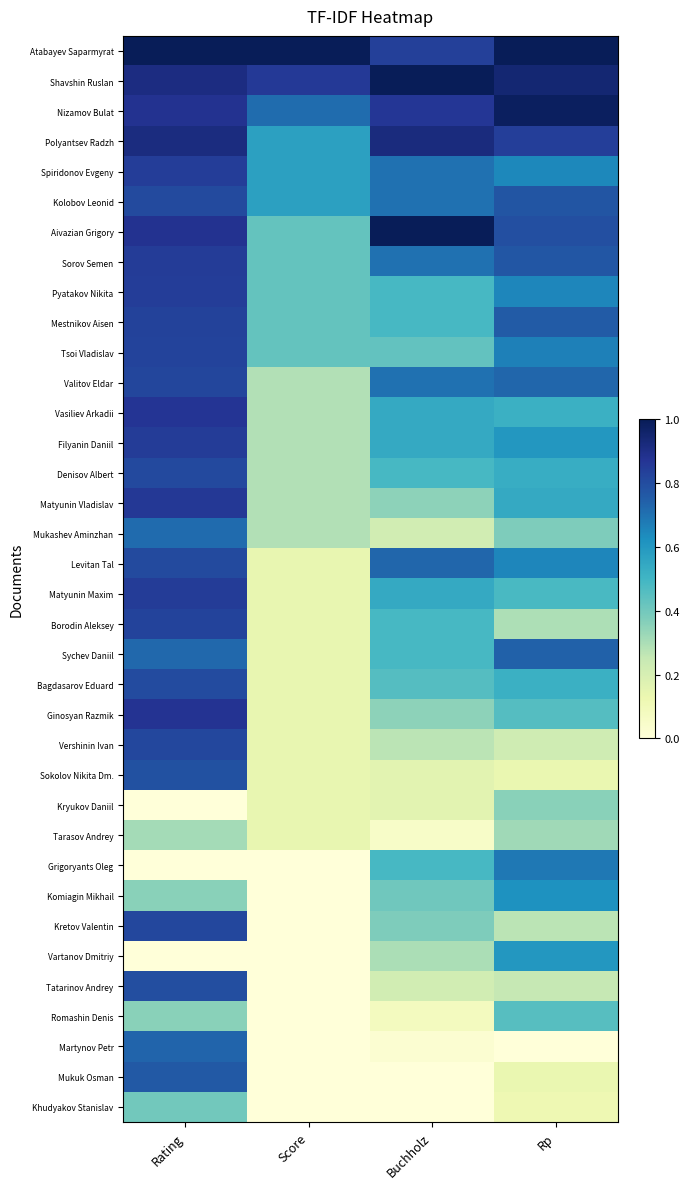

Reading left to right, transcribe all the data shown in this chart.

Atabayev Saparmyrat: Rating=1.0	Score=1.0	Buchholz=0.8	Rp=1.0
Shavshin Ruslan: Rating=0.9	Score=0.9	Buchholz=1.0	Rp=0.9
Nizamov Bulat: Rating=0.9	Score=0.7	Buchholz=0.9	Rp=1.0
Polyantsev Radzh: Rating=0.9	Score=0.6	Buchholz=0.9	Rp=0.8
Spiridonov Evgeny: Rating=0.8	Score=0.6	Buchholz=0.7	Rp=0.6
Kolobov Leonid: Rating=0.8	Score=0.6	Buchholz=0.7	Rp=0.8
Aivazian Grigory: Rating=0.9	Score=0.4	Buchholz=1.0	Rp=0.8
Sorov Semen: Rating=0.9	Score=0.4	Buchholz=0.7	Rp=0.8
Pyatakov Nikita: Rating=0.8	Score=0.4	Buchholz=0.5	Rp=0.7
Mestnikov Aisen: Rating=0.8	Score=0.4	Buchholz=0.5	Rp=0.8
Tsoi Vladislav: Rating=0.8	Score=0.4	Buchholz=0.4	Rp=0.7
Valitov Eldar: Rating=0.8	Score=0.3	Buchholz=0.7	Rp=0.7
Vasiliev Arkadii: Rating=0.9	Score=0.3	Buchholz=0.5	Rp=0.5
Filyanin Daniil: Rating=0.8	Score=0.3	Buchholz=0.5	Rp=0.6
Denisov Albert: Rating=0.8	Score=0.3	Buchholz=0.5	Rp=0.5
Matyunin Vladislav: Rating=0.9	Score=0.3	Buchholz=0.4	Rp=0.5
Mukashev Aminzhan: Rating=0.7	Score=0.3	Buchholz=0.2	Rp=0.4
Levitan Tal: Rating=0.8	Score=0.1	Buchholz=0.7	Rp=0.6
Matyunin Maxim: Rating=0.9	Score=0.1	Buchholz=0.5	Rp=0.5
Borodin Aleksey: Rating=0.8	Score=0.1	Buchholz=0.5	Rp=0.3
Sychev Daniil: Rating=0.7	Score=0.1	Buchholz=0.5	Rp=0.7
Bagdasarov Eduard: Rating=0.8	Score=0.1	Buchholz=0.5	Rp=0.5
Ginosyan Razmik: Rating=0.9	Score=0.1	Buchholz=0.4	Rp=0.5
Vershinin Ivan: Rating=0.8	Score=0.1	Buchholz=0.3	Rp=0.2
Sokolov Nikita Dm.: Rating=0.8	Score=0.1	Buchholz=0.2	Rp=0.1
Kryukov Daniil: Rating=0.0	Score=0.1	Buchholz=0.2	Rp=0.4
Tarasov Andrey: Rating=0.3	Score=0.1	Buchholz=0.1	Rp=0.3
Grigoryants Oleg: Rating=0.0	Score=0.0	Buchholz=0.5	Rp=0.7
Komiagin Mikhail: Rating=0.4	Score=0.0	Buchholz=0.4	Rp=0.6
Kretov Valentin: Rating=0.8	Score=0.0	Buchholz=0.4	Rp=0.3
Vartanov Dmitriy: Rating=0.0	Score=0.0	Buchholz=0.3	Rp=0.6
Tatarinov Andrey: Rating=0.8	Score=0.0	Buchholz=0.2	Rp=0.3
Romashin Denis: Rating=0.4	Score=0.0	Buchholz=0.1	Rp=0.5
Martynov Petr: Rating=0.7	Score=0.0	Buchholz=0.0	Rp=0.0
Mukuk Osman: Rating=0.8	Score=0.0	Buchholz=0.0	Rp=0.1
Khudyakov Stanislav: Rating=0.4	Score=0.0	Buchholz=0.0	Rp=0.1